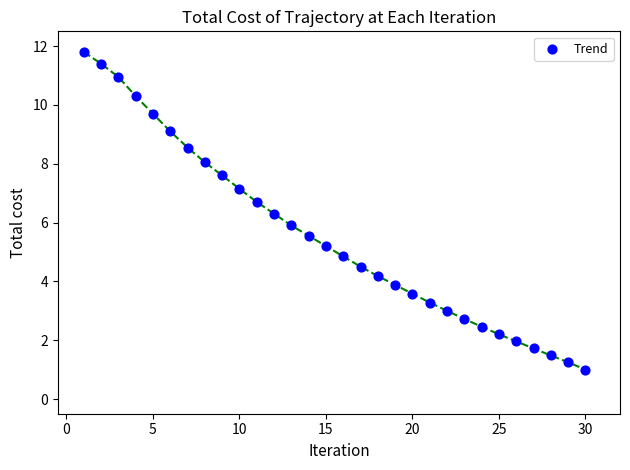

What is the range of Y values (max minus min)?

10.8